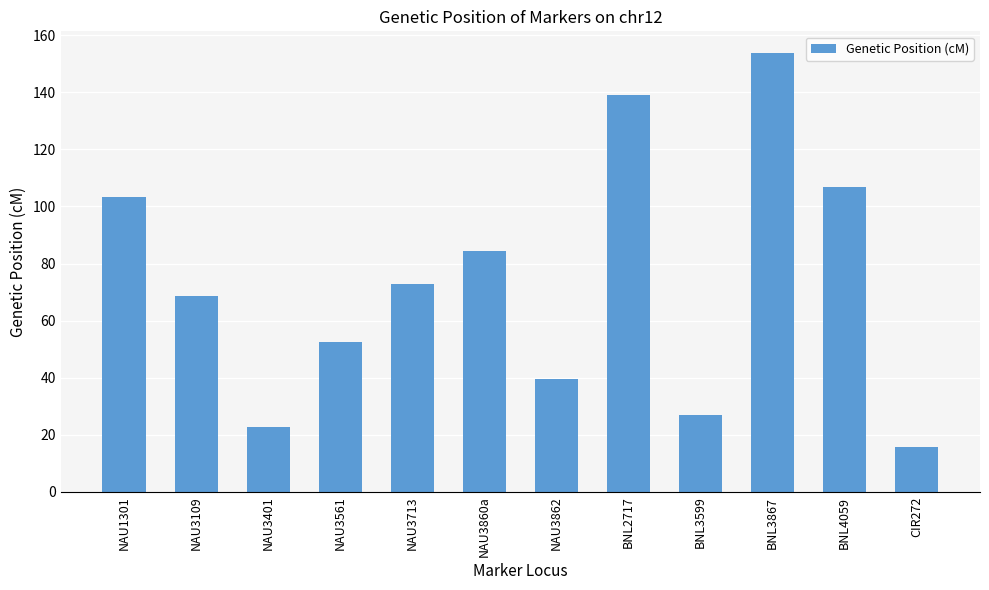

The chart shows a value of 50.7 at NAU3860a. True or false?

False